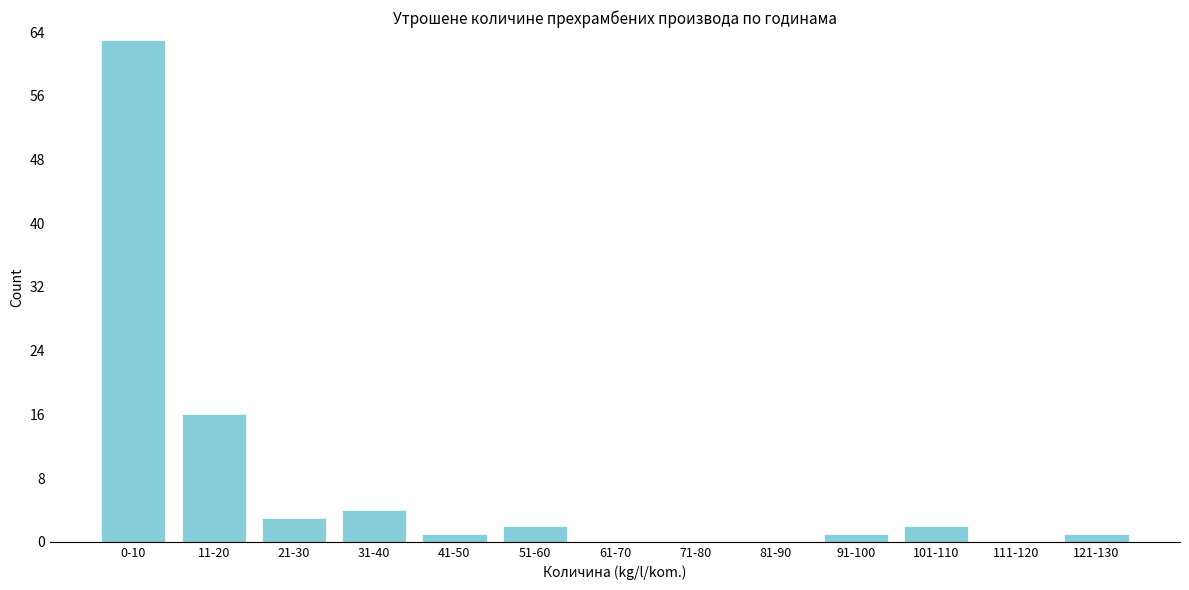

Reading left to right, list all the values displayed in this chart.

0-10=63	11-20=16	21-30=3	31-40=4	41-50=1	51-60=2	61-70=0	71-80=0	81-90=0	91-100=1	101-110=2	111-120=0	121-130=1